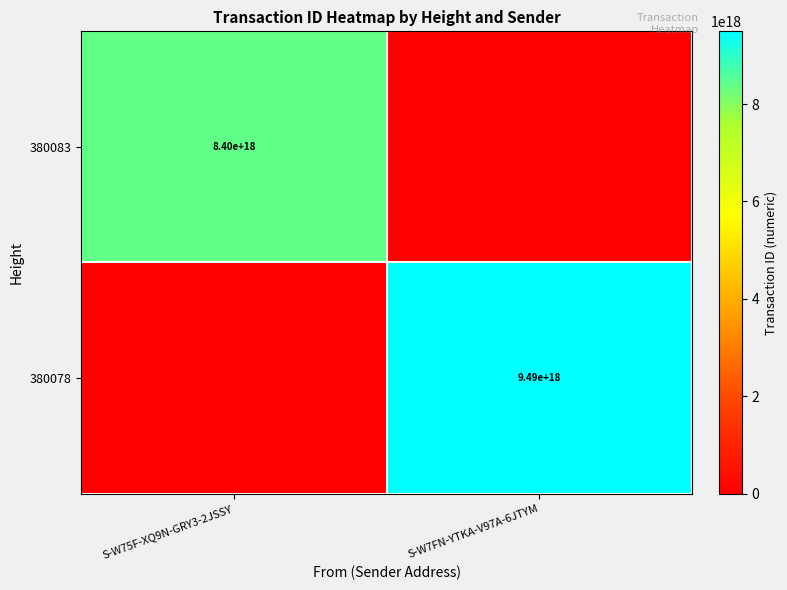

The 380083 series shows 8400000000000000000 at S-W75F-XQ9N-GRY3-2JSSY. True or false?

True